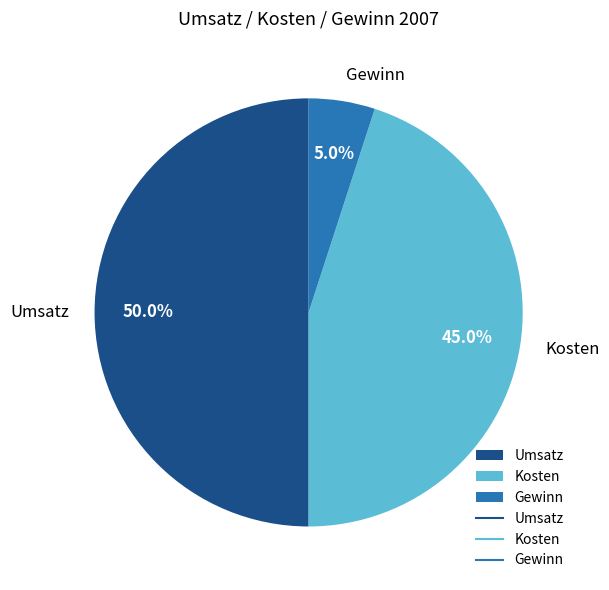

To the nearest percent, what is the difference between the largest and smallest slice percentages?

45%